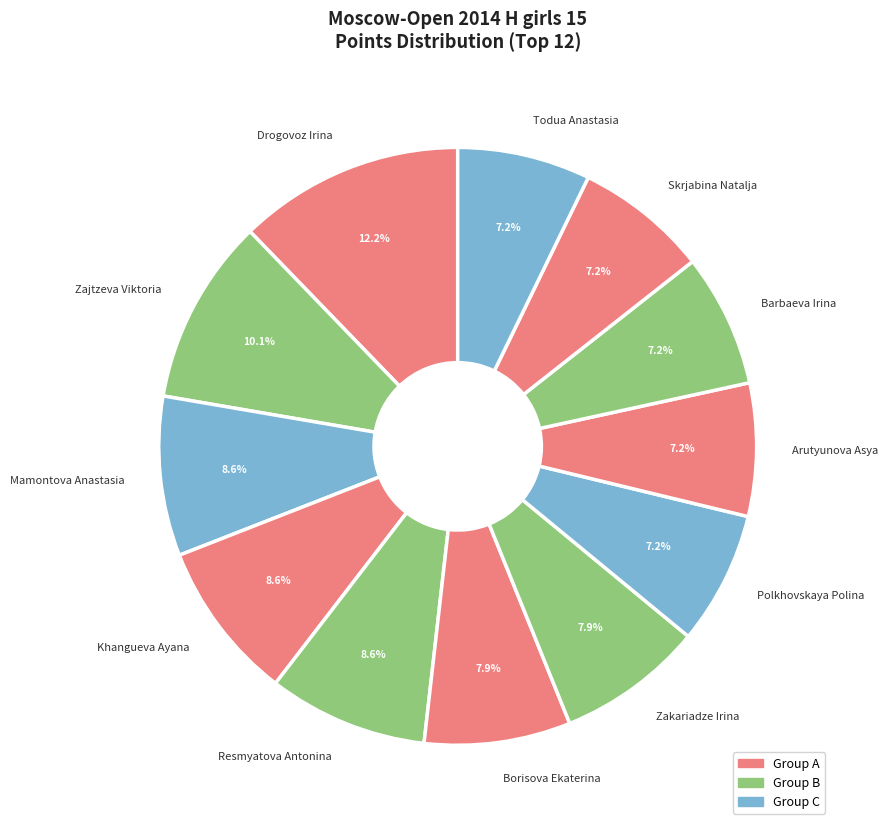

What is the largest slice in the pie chart?

Drogovoz Irina